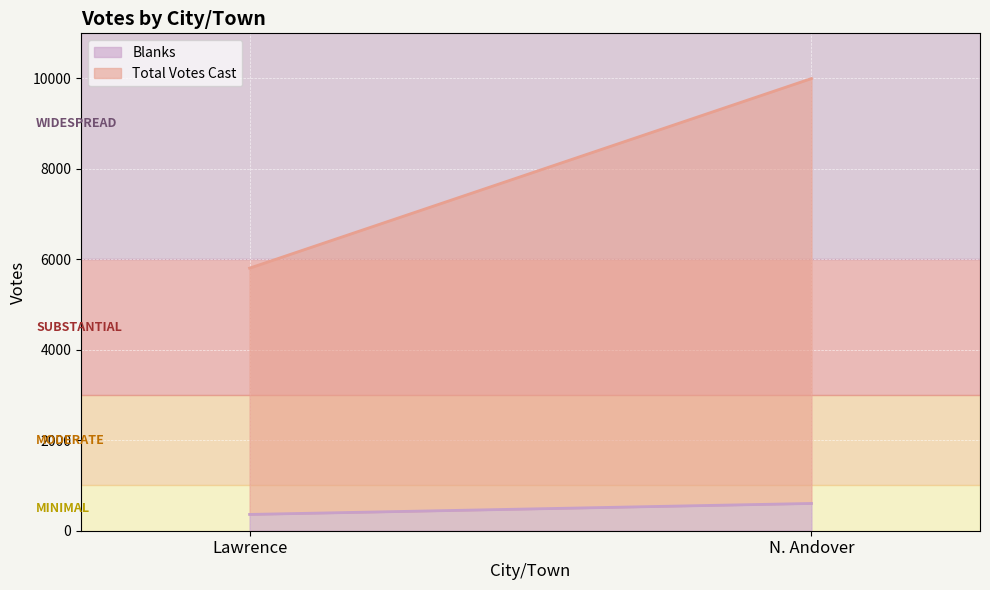

Which series changed the most between Lawrence and N. Andover?

Total Votes Cast